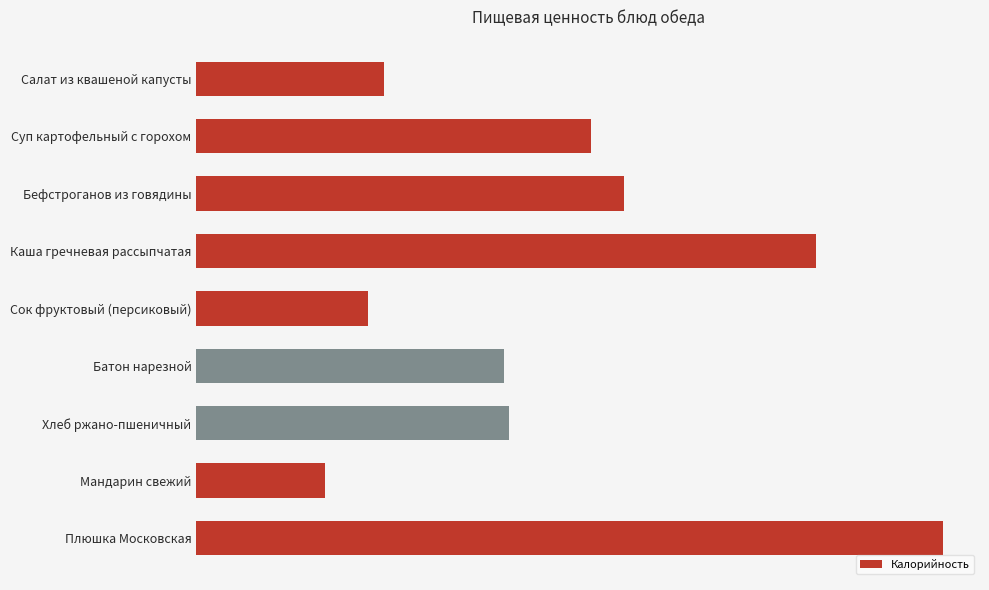

How many data points are less than 138?

4